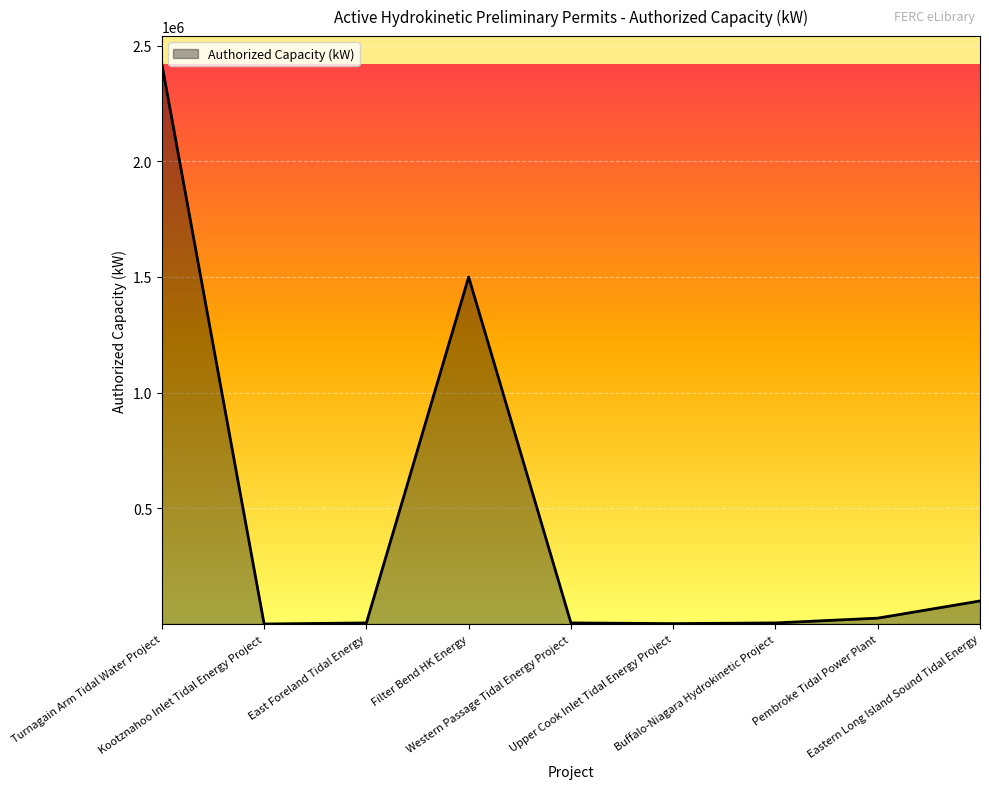

The value at Turnagain Arm Tidal Water Project is 2420000. True or false?

True